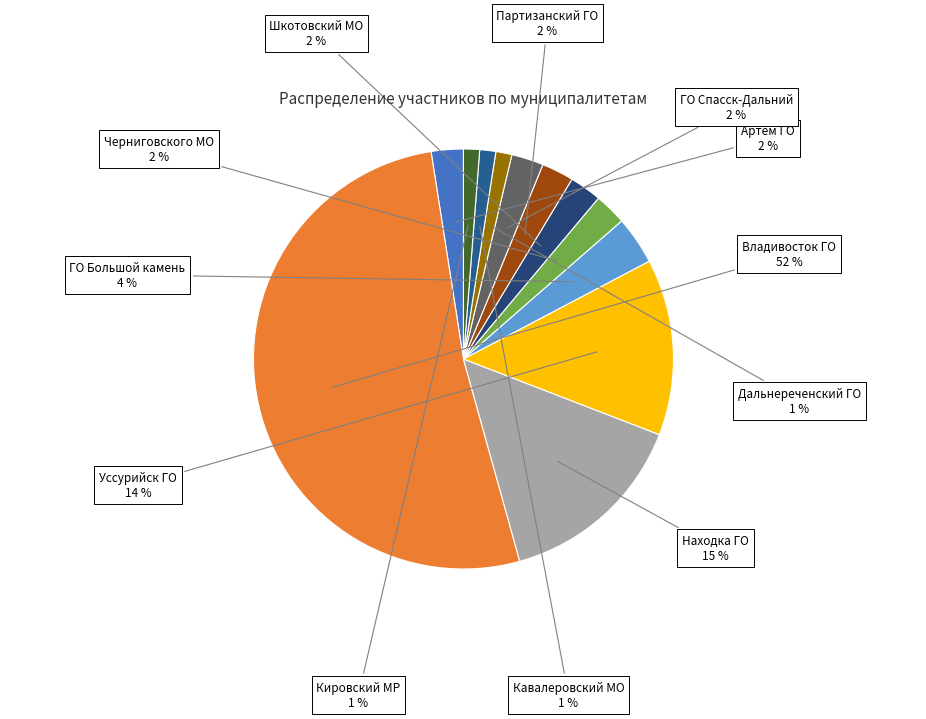

Rank the categories by value from highest to lowest.

Владивосток ГО, Находка ГО, Уссурийск ГО, ГО Большой камень, Артём ГО, Черниговского МО, Шкотовский МО, Партизанский ГО, ГО Спасск-Дальний, Дальнереченский ГО, Кавалеровский МО, Кировский МР